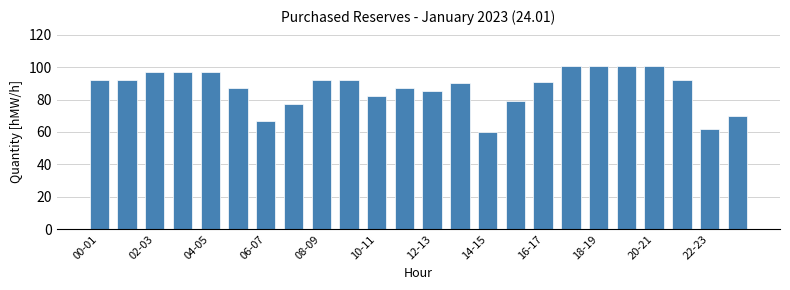

What is the maximum value shown in the chart?

101